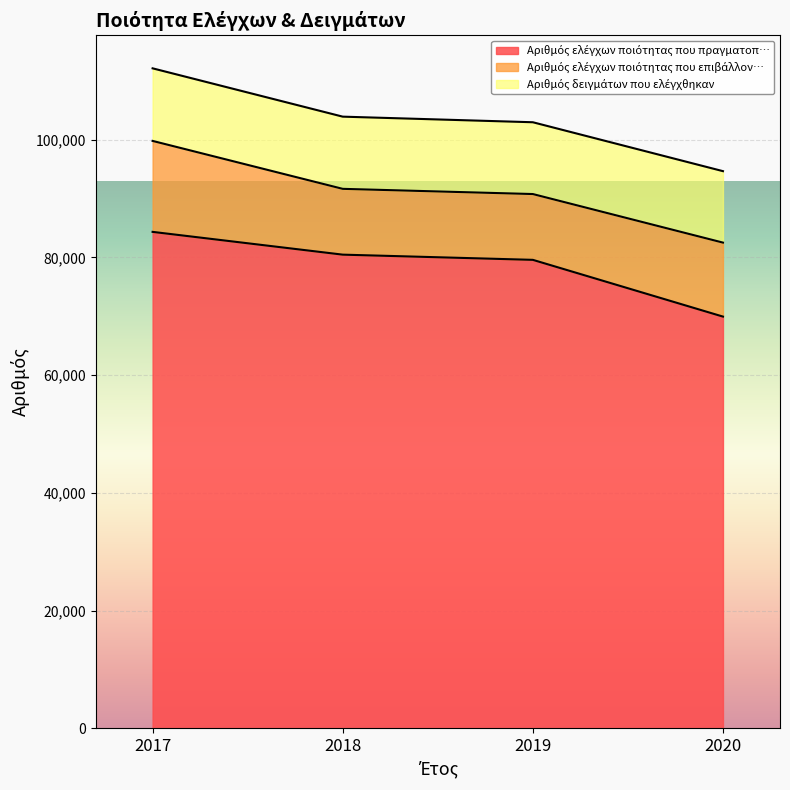

At how many categories does at least one series exceed 13714?

4